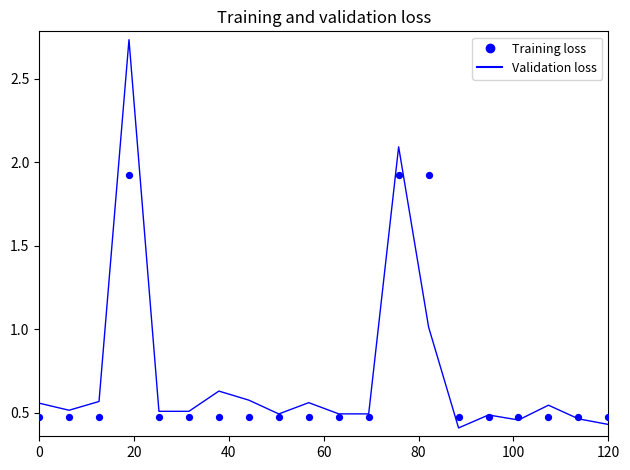

Is the value of Validation loss at 100 greater than the value of Training loss at 9?

Yes